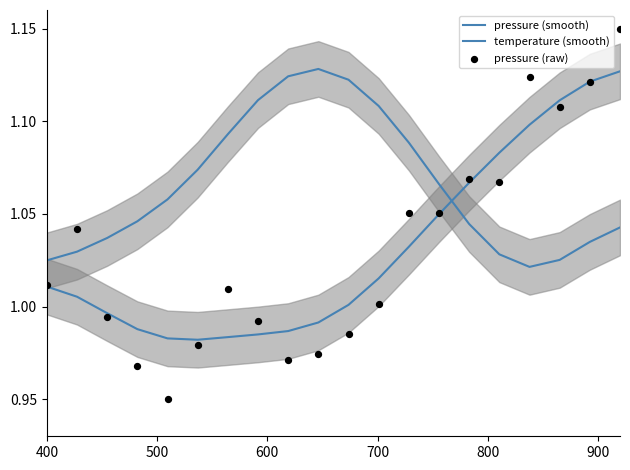

What are all the series names shown in the legend?

pressure (smooth), temperature (smooth), pressure (raw)